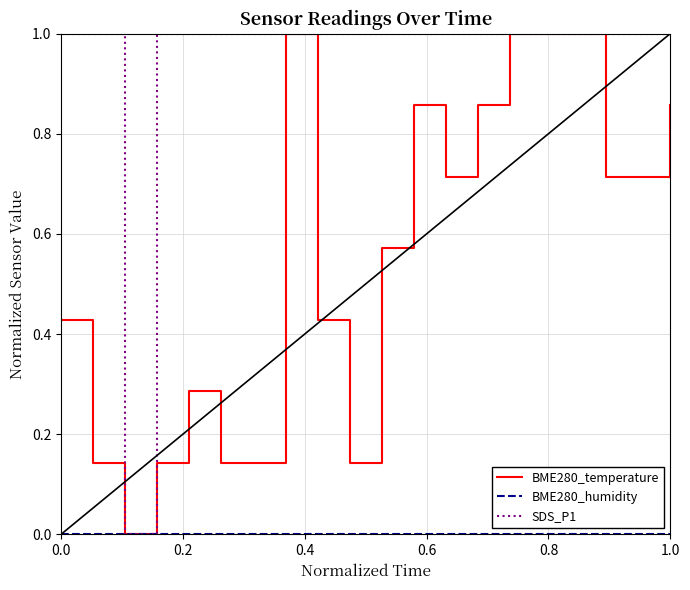

What is the greatest value displayed?

1.0